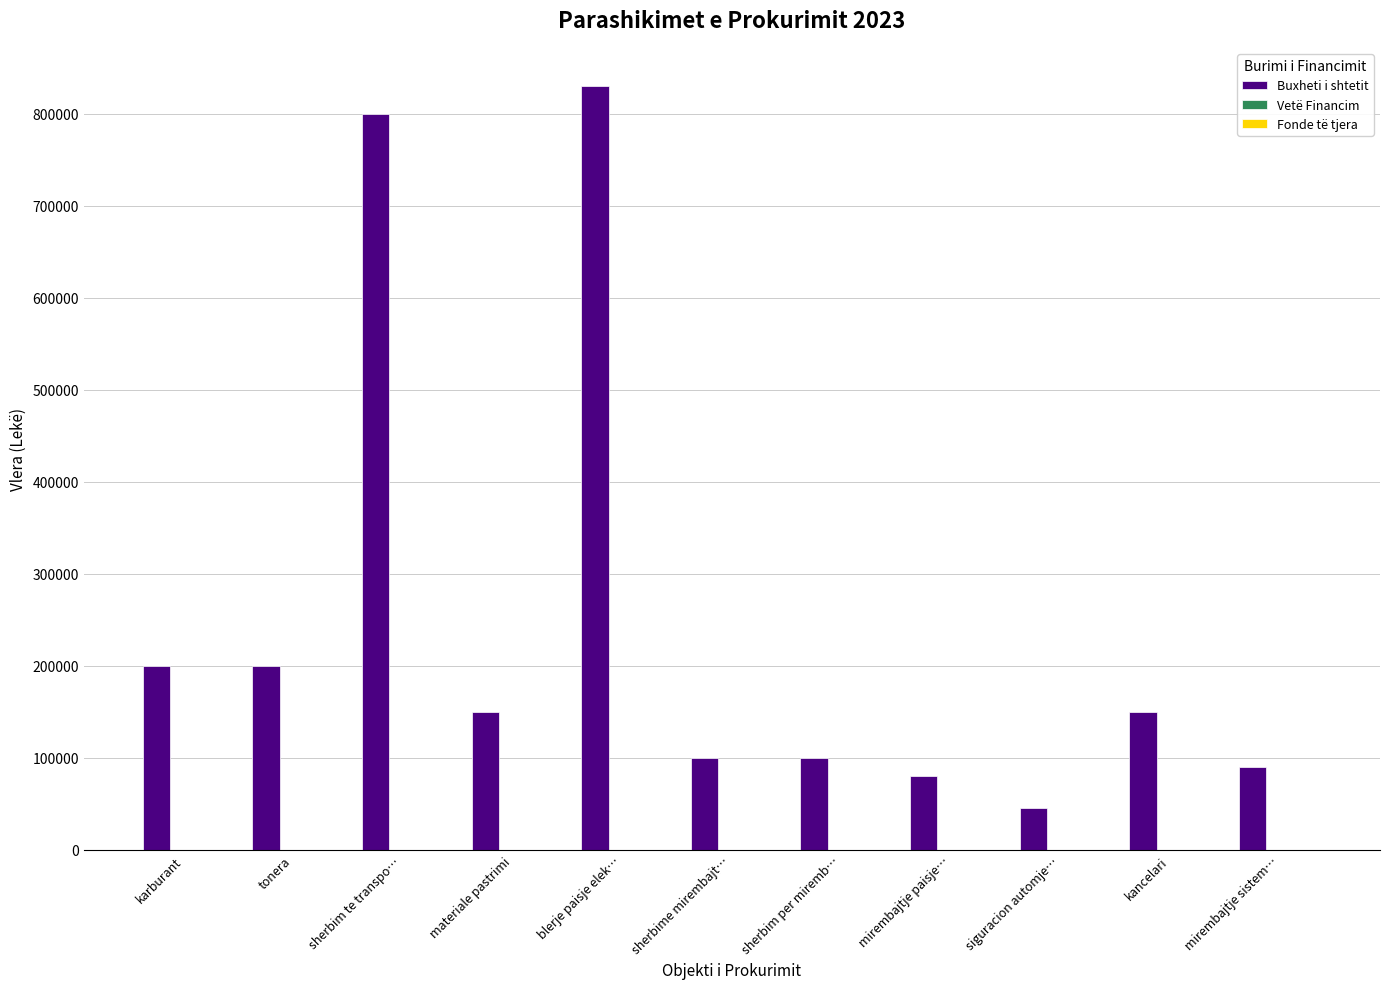

What is the smallest value displayed?

45000